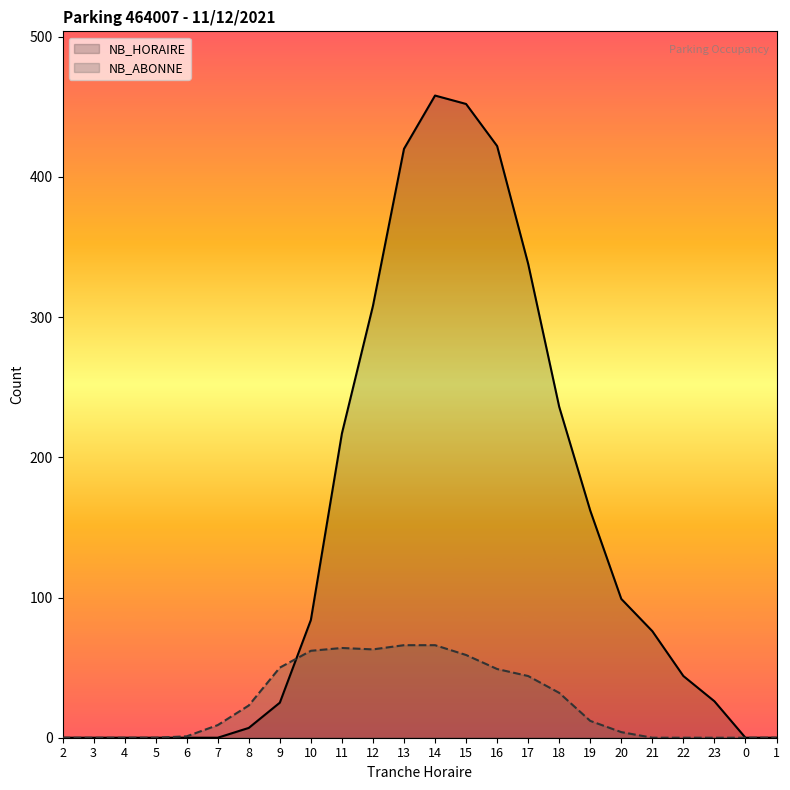

What is the label of the 9th point from the left?

10